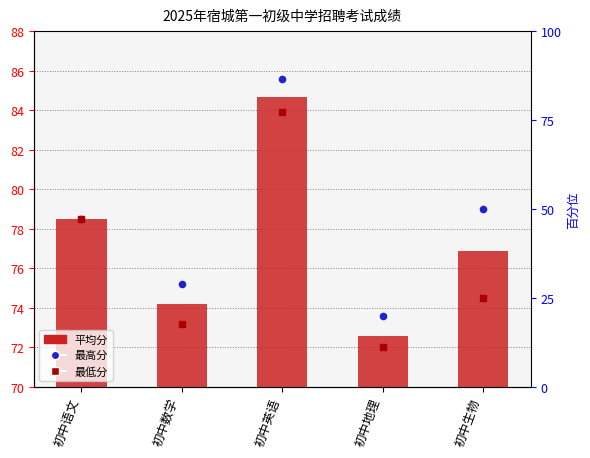

Which series has the largest total across all categories?

最高分